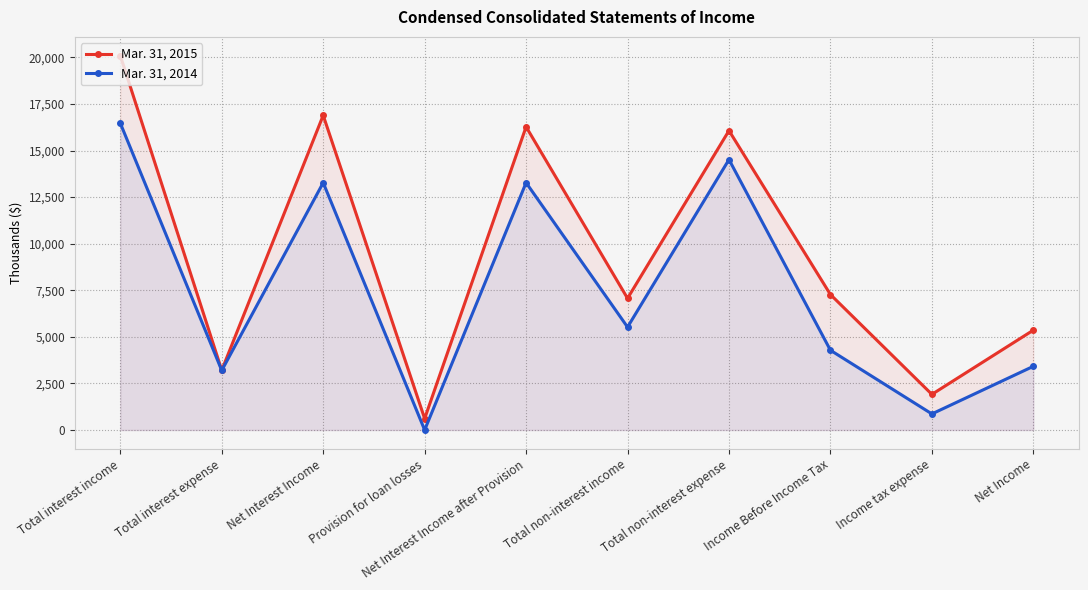

At how many categories does at least one series exceed 9229?

4